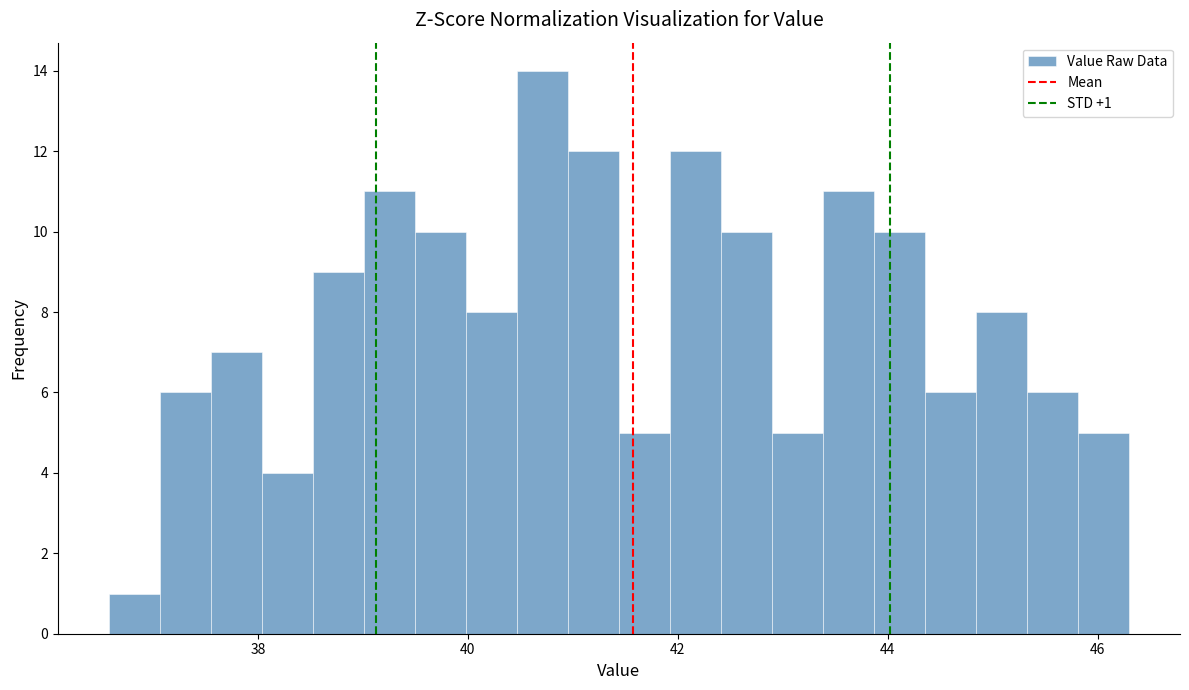

Read against the x-axis, roughly where is the centre of the tallest bar?

40.8